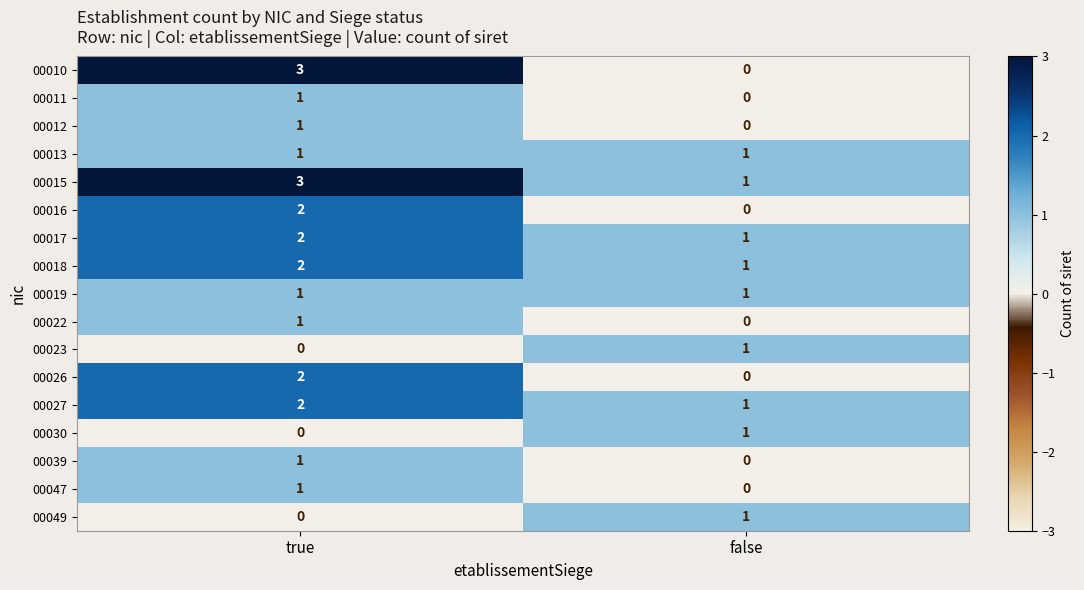

At which category is the sum across all series the highest?

true